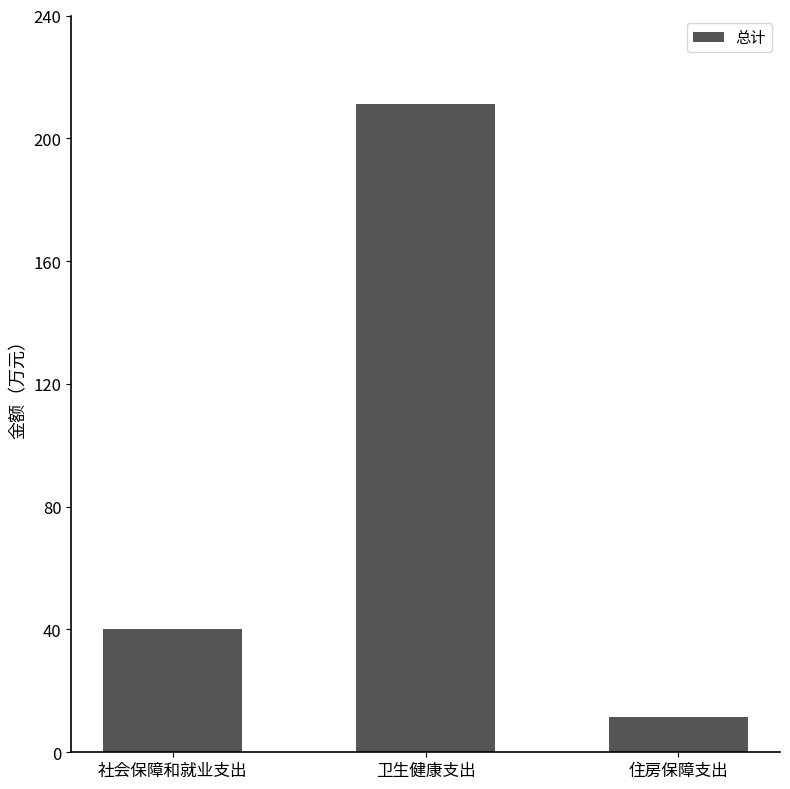

The chart shows a value of 12.4 at 社会保障和就业支出. True or false?

False